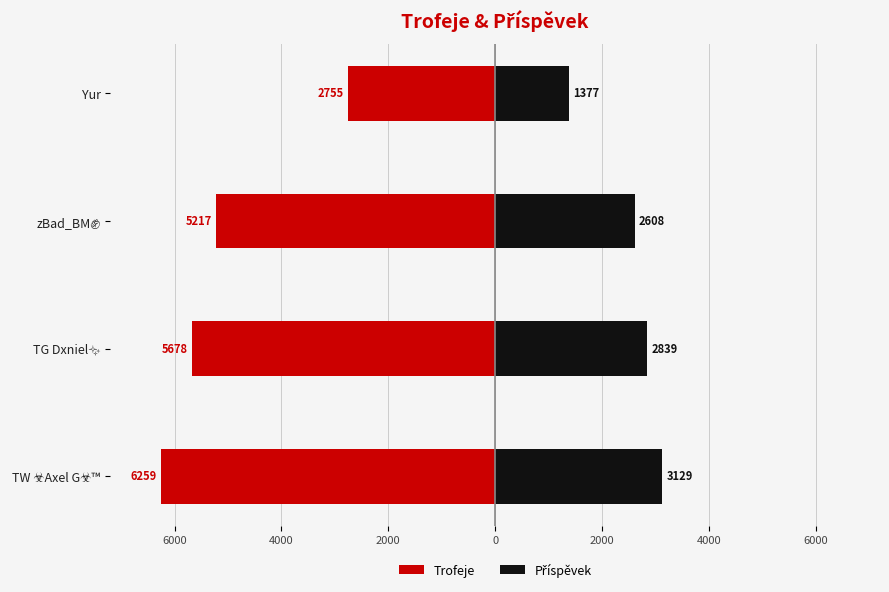

Which series has the widest spread of values?

Trofeje